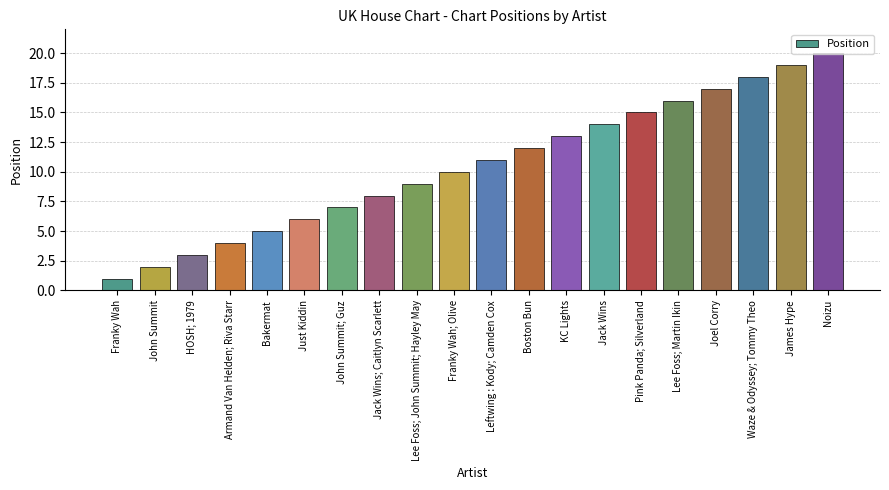

Rank the categories by value from lowest to highest.

Franky Wah, John Summit, HOSH; 1979, Armand Van Helden; Riva Starr, Bakermat, Just Kiddin, John Summit; Guz, Jack Wins; Caitlyn Scarlett, Lee Foss; John Summit; Hayley May, Franky Wah; Olive, Leftwing : Kody; Camden Cox, Boston Bun, KC Lights, Jack Wins, Pink Panda; Silverland, Lee Foss; Martin Ikin, Joel Corry, Waze & Odyssey; Tommy Theo, James Hype, Noizu